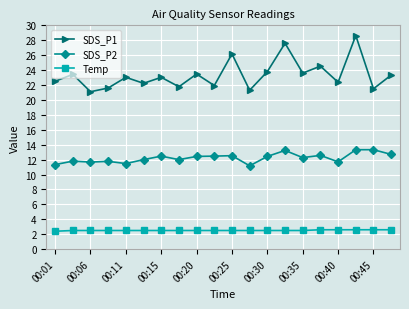

True or false: SDS_P1 and Temp intersect in this chart.

False